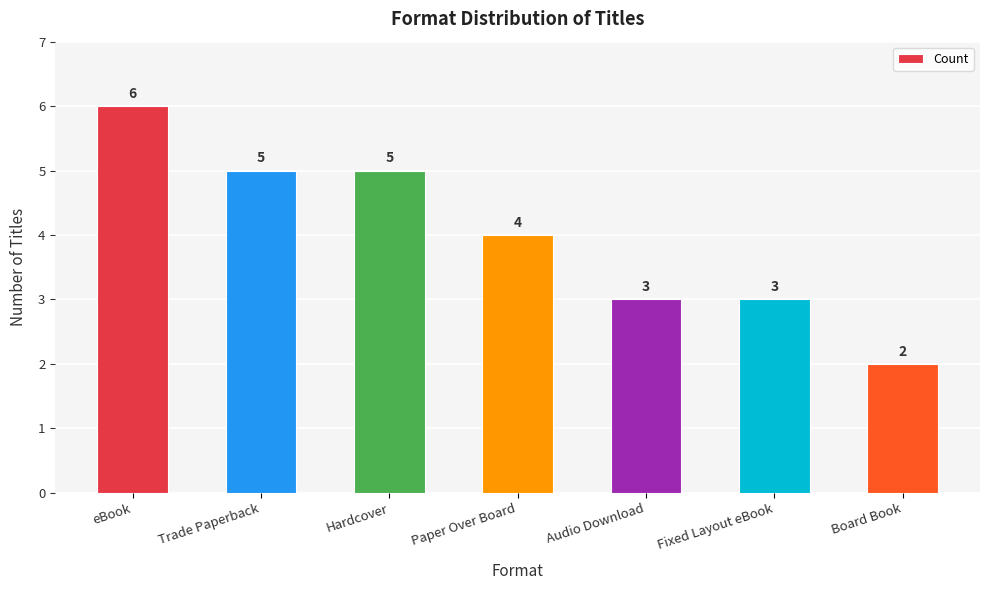

What is the value of the 4th bar from the left?

4